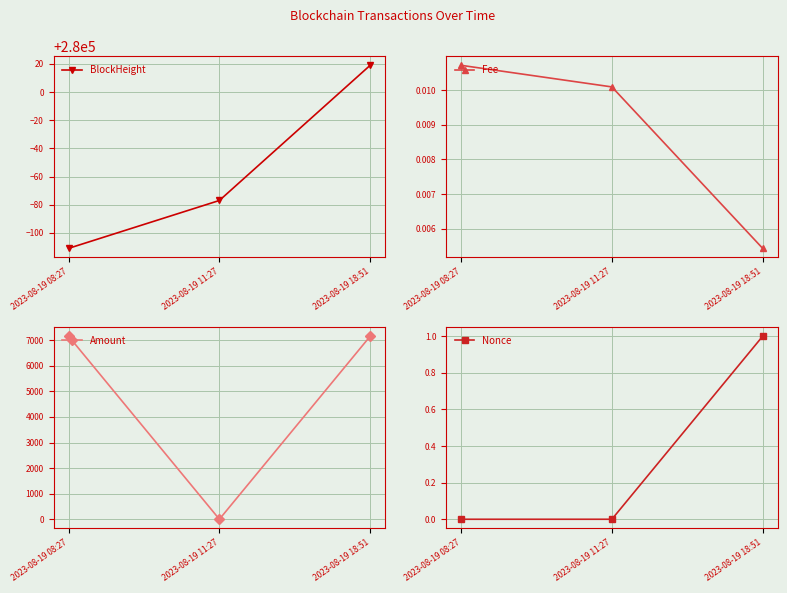

Which label corresponds to the largest value in the chart?

2023-08-19 18:51